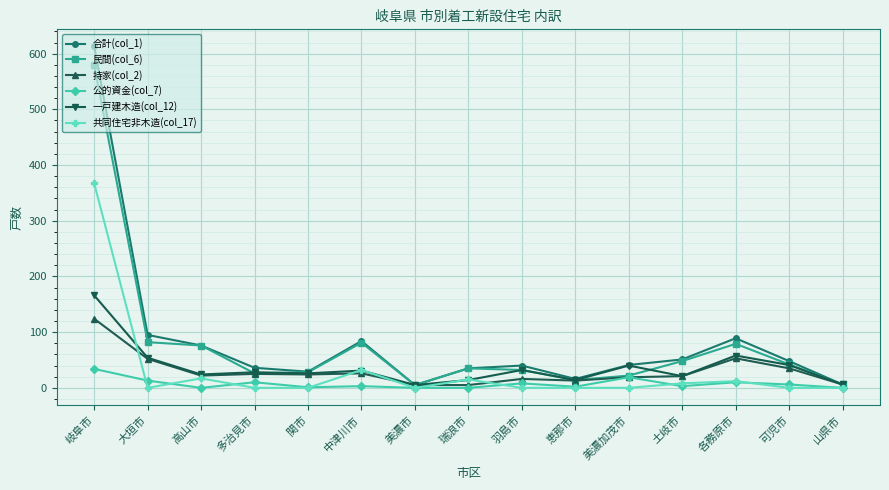

Is the value of 一戸建木造(col_12) at 中津川市 greater than the value of 民間(col_6) at 各務原市?

No